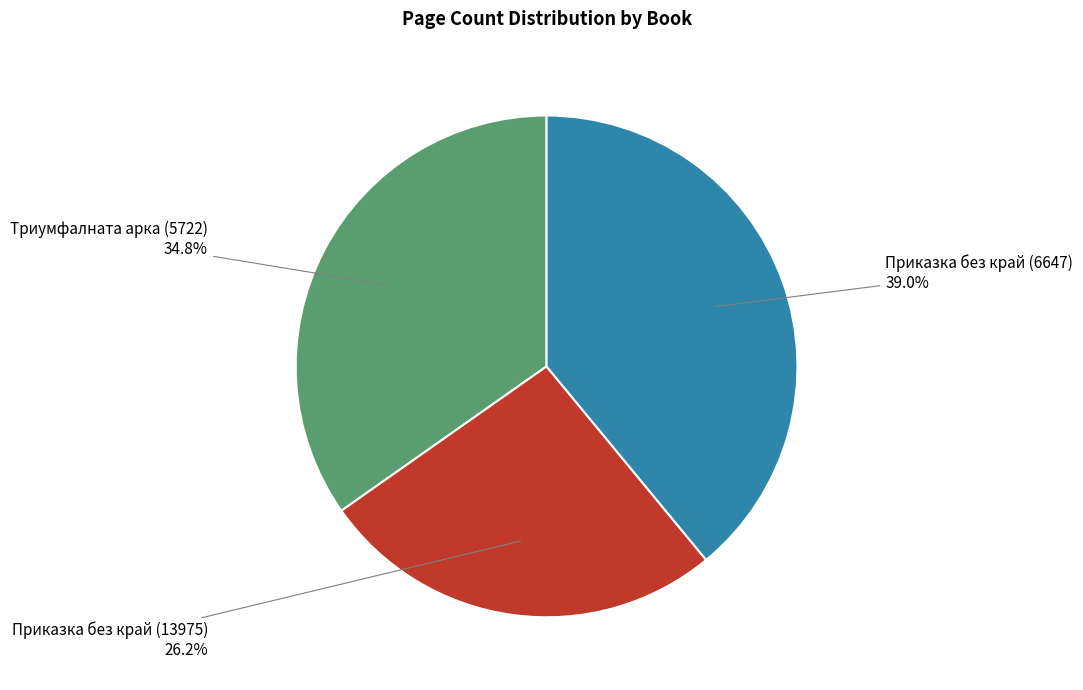

Rank the categories by value from lowest to highest.

Приказка без край (13975), Триумфалната арка (5722), Приказка без край (6647)